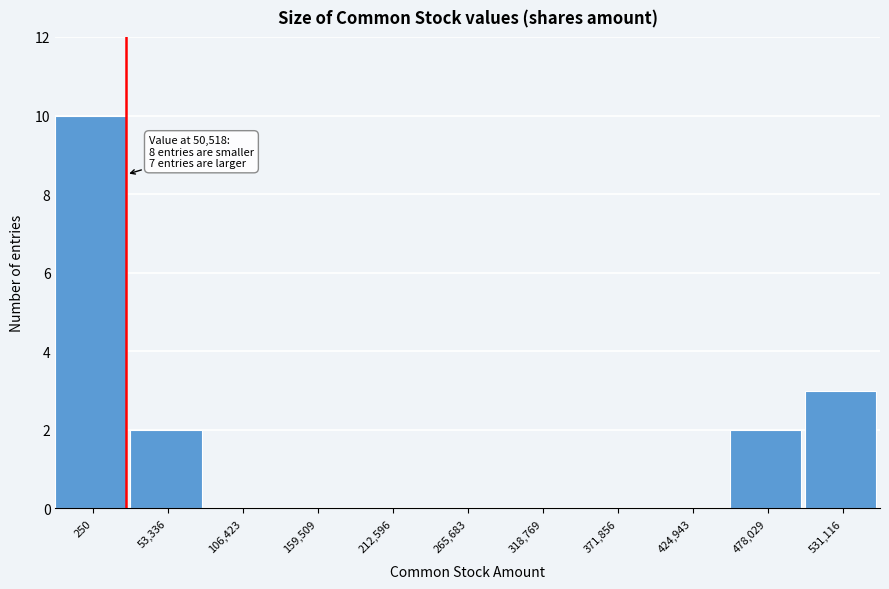

Reading left to right, transcribe all the data shown in this chart.

250=10	53,336=2	106,423=0	159,509=0	212,596=0	265,683=0	318,769=0	371,856=0	424,943=0	478,029=2	531,116=3